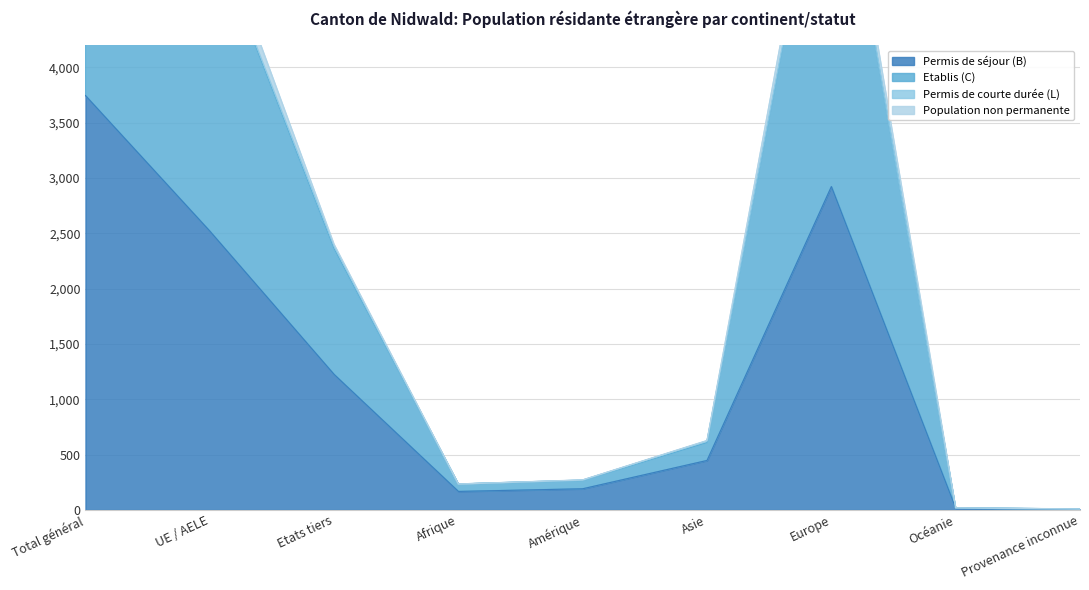

What is the difference between the highest and lowest values at Amérique?

80